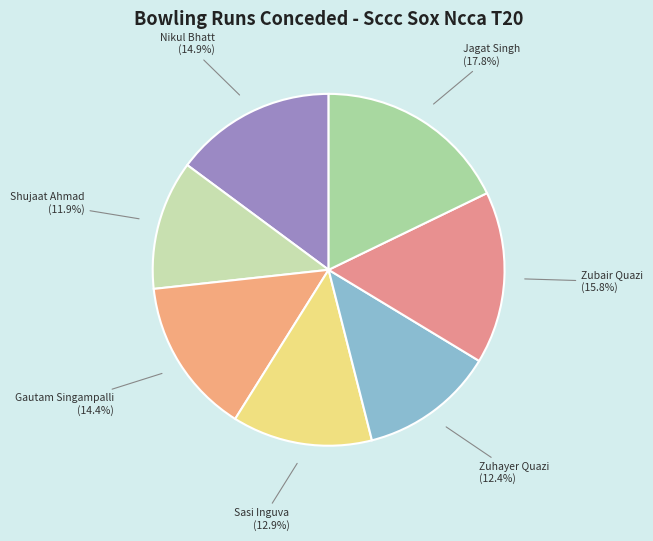

Which category has the biggest portion of the pie?

Jagat Singh